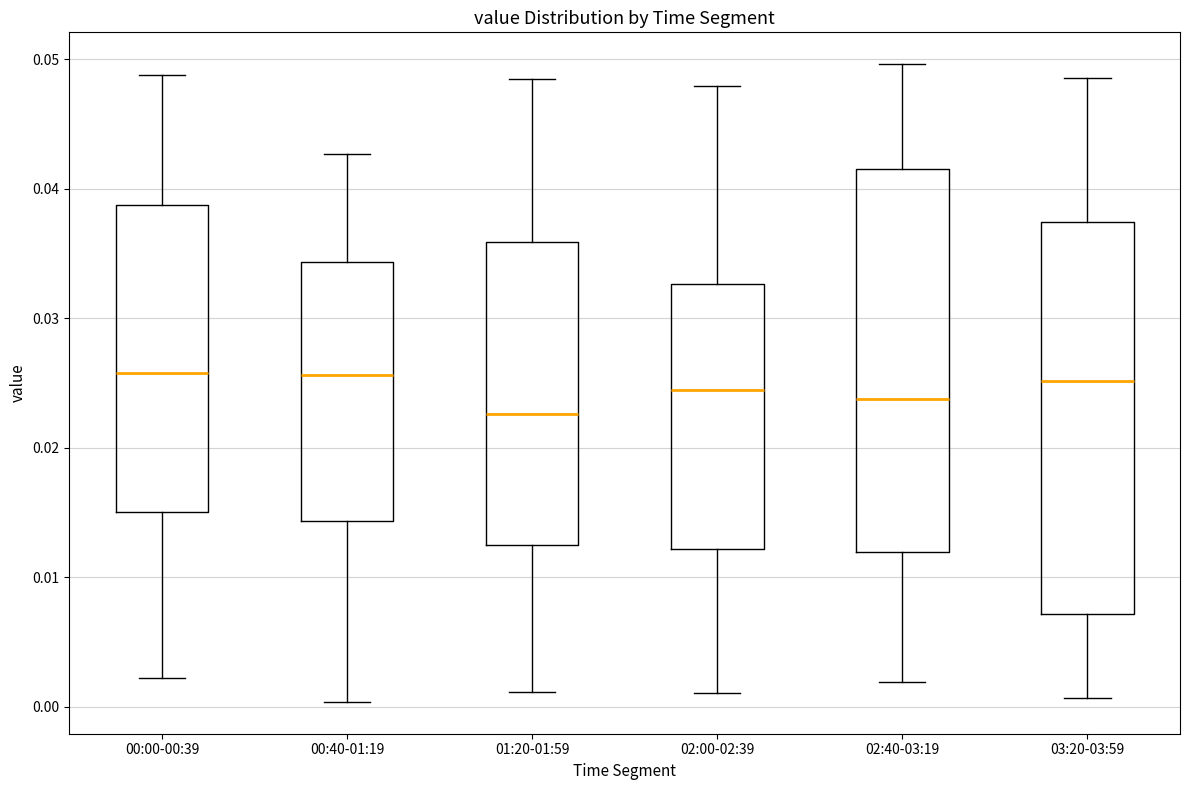

Reading left to right, read every box against the y-axis: the position of its median line, the range the box covers, and the ends of its whiskers. The values are not printed on the chart, so give them approximately, as read against the axis.

00:00-00:39: median 0.026, box 0.015 to 0.039, whiskers 0.002 to 0.049
00:40-01:19: median 0.026, box 0.014 to 0.034, whiskers 0.000 to 0.043
01:20-01:59: median 0.023, box 0.012 to 0.036, whiskers 0.001 to 0.048
02:00-02:39: median 0.024, box 0.012 to 0.033, whiskers 0.001 to 0.048
02:40-03:19: median 0.024, box 0.012 to 0.042, whiskers 0.002 to 0.050
03:20-03:59: median 0.025, box 0.007 to 0.037, whiskers 0.001 to 0.049